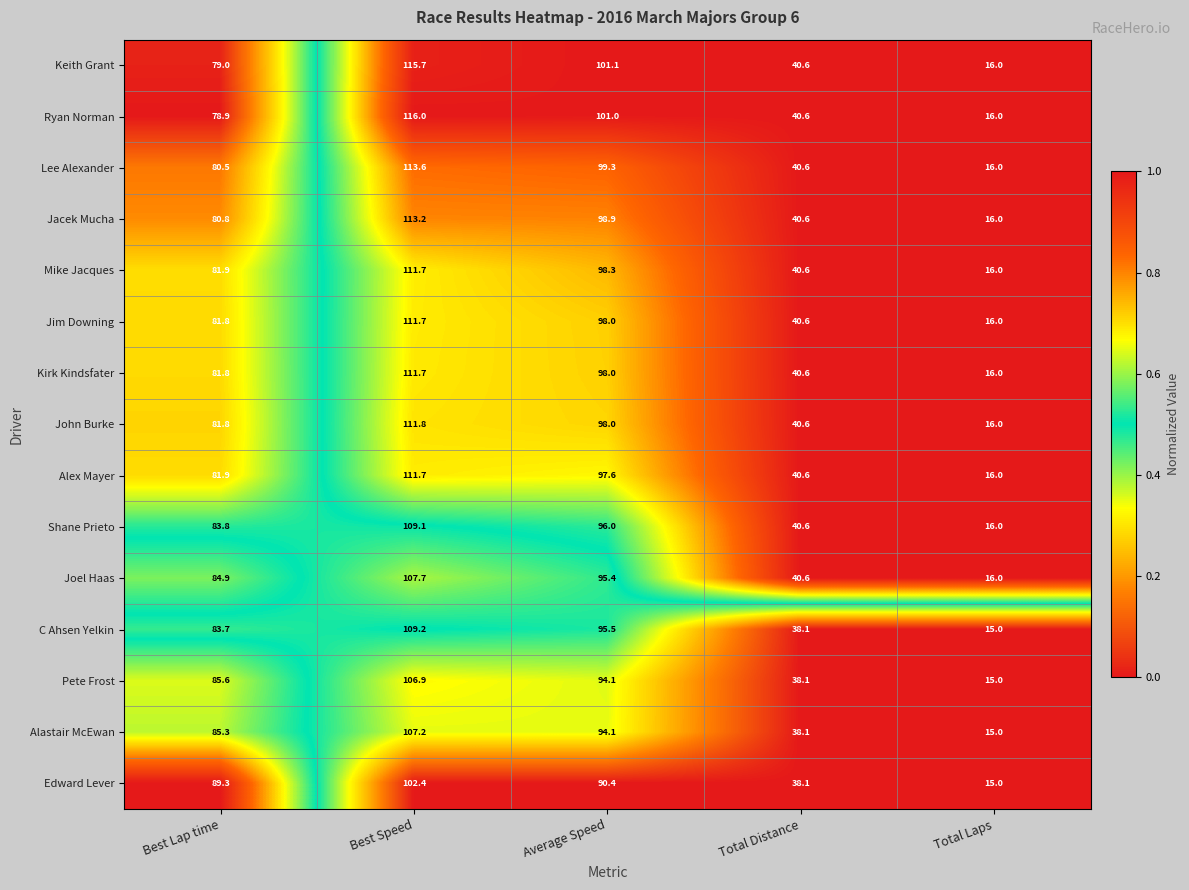

Read the Jim Downing value at Average Speed.

98.0